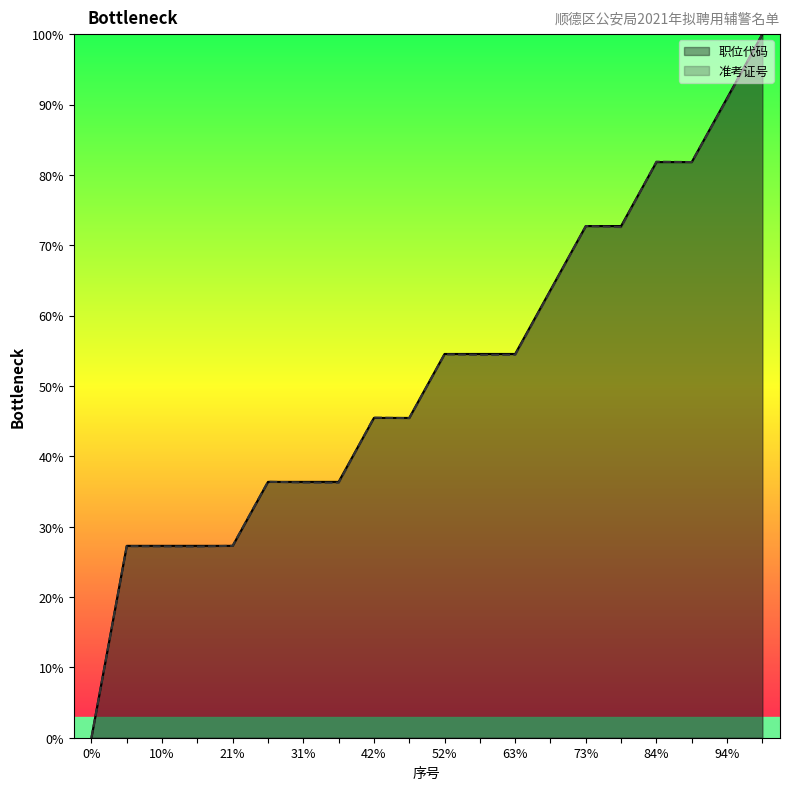

What is the total value across all series at 73%?

145.4